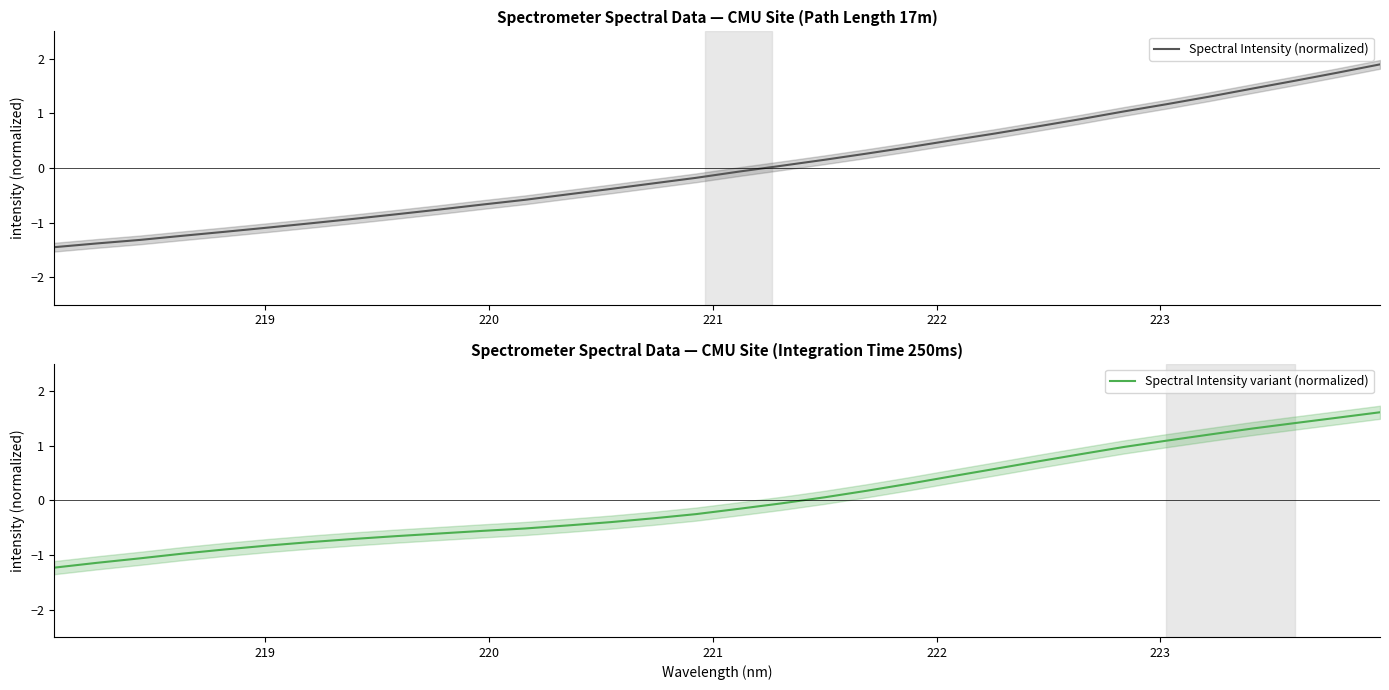

How many data points in Spectral Intensity variant (normalized) are above 0?

14